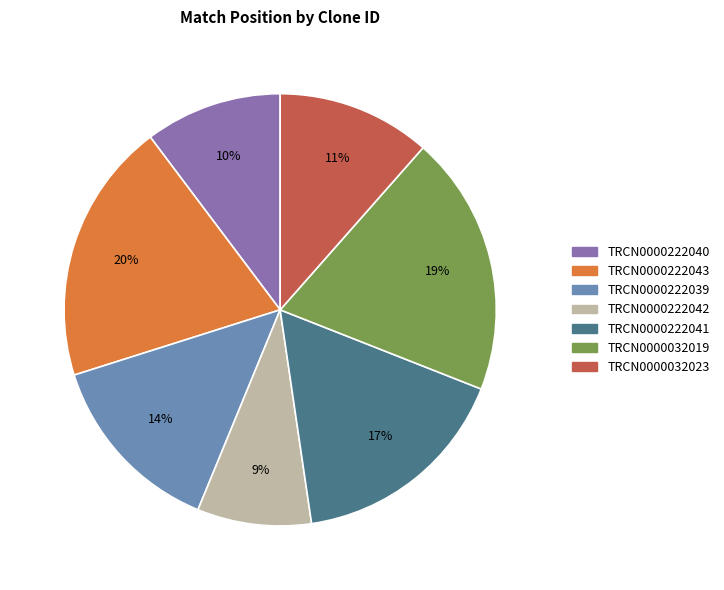

Which slice is the smallest?

TRCN0000222042